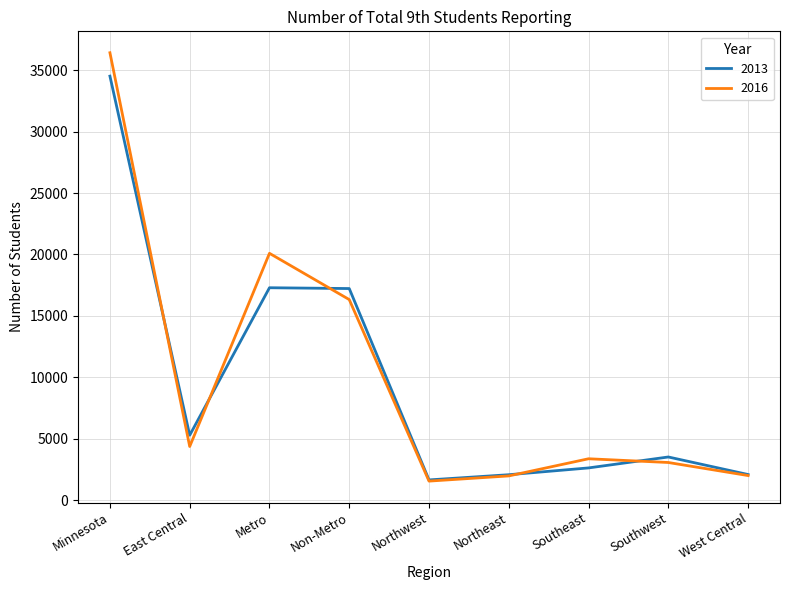

What is the highest value of the 2013 series?

34516